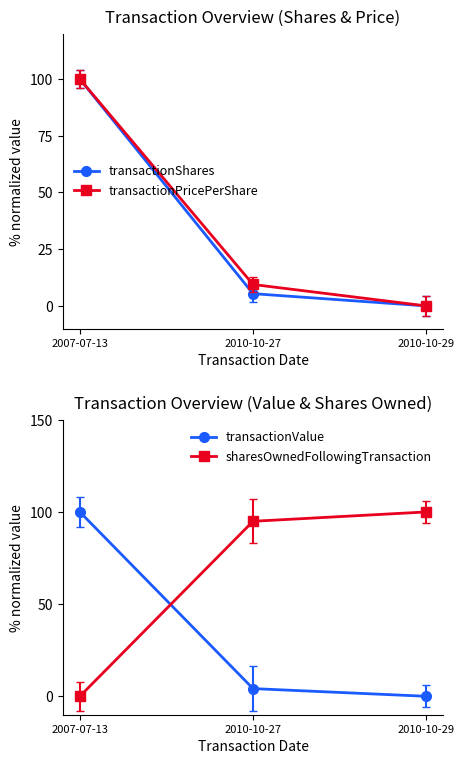

Where does the transactionShares series first go above 5?

2007-07-13